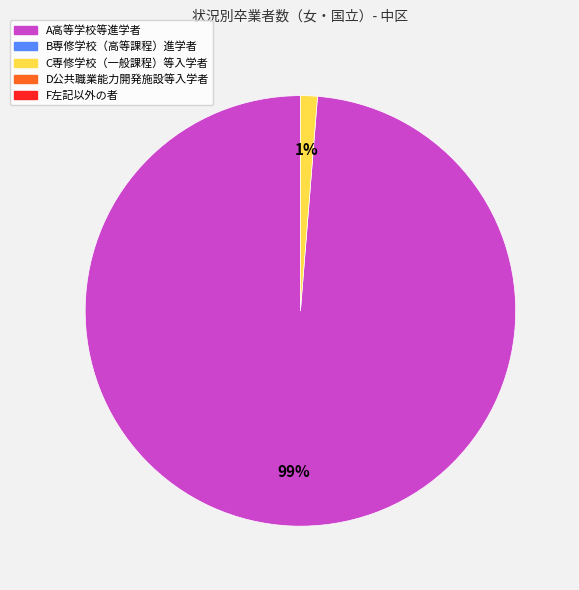

To the nearest percent, what is the average slice percentage?

50%